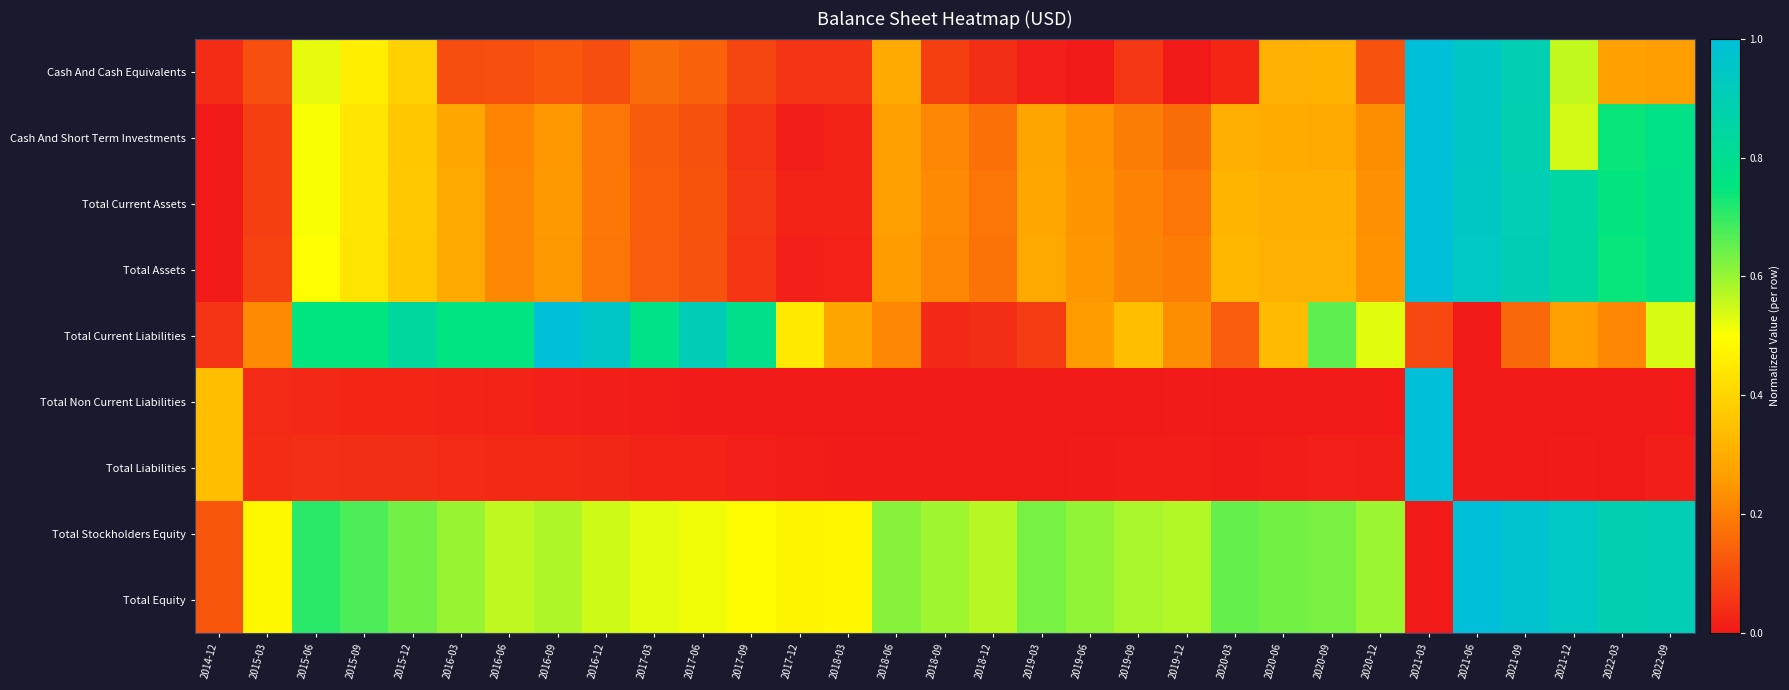

Reading left to right, list all the values displayed in this chart.

Cash And Cash Equivalents: 2014-12=0.0	2015-03=0.1	2015-06=0.5	2015-09=0.5	2015-12=0.4	2016-03=0.1	2016-06=0.1	2016-09=0.1	2016-12=0.1	2017-03=0.2	2017-06=0.1	2017-09=0.1	2017-12=0.0	2018-03=0.1	2018-06=0.3	2018-09=0.1	2018-12=0.0	2019-03=0.0	2019-06=0.0	2019-09=0.1	2019-12=0.0	2020-03=0.0	2020-06=0.3	2020-09=0.3	2020-12=0.1	2021-03=1.0	2021-06=0.9	2021-09=0.9	2021-12=0.6	2022-03=0.3	2022-09=0.3
Cash And Short Term Investments: 2014-12=0.0	2015-03=0.1	2015-06=0.5	2015-09=0.4	2015-12=0.4	2016-03=0.3	2016-06=0.2	2016-09=0.2	2016-12=0.2	2017-03=0.1	2017-06=0.1	2017-09=0.1	2017-12=0.0	2018-03=0.0	2018-06=0.3	2018-09=0.2	2018-12=0.2	2019-03=0.3	2019-06=0.2	2019-09=0.2	2019-12=0.2	2020-03=0.3	2020-06=0.3	2020-09=0.3	2020-12=0.2	2021-03=1.0	2021-06=0.9	2021-09=0.9	2021-12=0.5	2022-03=0.7	2022-09=0.8
Total Current Assets: 2014-12=0.0	2015-03=0.1	2015-06=0.5	2015-09=0.4	2015-12=0.4	2016-03=0.3	2016-06=0.2	2016-09=0.3	2016-12=0.2	2017-03=0.1	2017-06=0.1	2017-09=0.1	2017-12=0.0	2018-03=0.0	2018-06=0.3	2018-09=0.2	2018-12=0.2	2019-03=0.3	2019-06=0.2	2019-09=0.2	2019-12=0.2	2020-03=0.3	2020-06=0.3	2020-09=0.3	2020-12=0.2	2021-03=1.0	2021-06=0.9	2021-09=0.9	2021-12=0.8	2022-03=0.7	2022-09=0.8
Total Assets: 2014-12=0.0	2015-03=0.1	2015-06=0.5	2015-09=0.4	2015-12=0.4	2016-03=0.3	2016-06=0.2	2016-09=0.2	2016-12=0.2	2017-03=0.1	2017-06=0.1	2017-09=0.1	2017-12=0.0	2018-03=0.0	2018-06=0.3	2018-09=0.2	2018-12=0.2	2019-03=0.3	2019-06=0.2	2019-09=0.2	2019-12=0.2	2020-03=0.3	2020-06=0.3	2020-09=0.3	2020-12=0.2	2021-03=1.0	2021-06=0.9	2021-09=0.9	2021-12=0.8	2022-03=0.7	2022-09=0.8
Total Current Liabilities: 2014-12=0.1	2015-03=0.2	2015-06=0.7	2015-09=0.8	2015-12=0.8	2016-03=0.8	2016-06=0.8	2016-09=1.0	2016-12=1.0	2017-03=0.8	2017-06=0.9	2017-09=0.8	2017-12=0.4	2018-03=0.3	2018-06=0.2	2018-09=0.0	2018-12=0.0	2019-03=0.1	2019-06=0.3	2019-09=0.3	2019-12=0.2	2020-03=0.1	2020-06=0.3	2020-09=0.7	2020-12=0.5	2021-03=0.1	2021-06=0.0	2021-09=0.2	2021-12=0.3	2022-03=0.2	2022-09=0.5
Total Non Current Liabilities: 2014-12=0.3	2015-03=0.0	2015-06=0.0	2015-09=0.0	2015-12=0.0	2016-03=0.0	2016-06=0.0	2016-09=0.0	2016-12=0.0	2017-03=0.0	2017-06=0.0	2017-09=0.0	2017-12=0.0	2018-03=0.0	2018-06=0.0	2018-09=0.0	2018-12=0.0	2019-03=0.0	2019-06=0.0	2019-09=0.0	2019-12=0.0	2020-03=0.0	2020-06=0.0	2020-09=0.0	2020-12=0.0	2021-03=1.0	2021-06=0.0	2021-09=0.0	2021-12=0.0	2022-03=0.0	2022-09=0.0
Total Liabilities: 2014-12=0.3	2015-03=0.0	2015-06=0.0	2015-09=0.0	2015-12=0.0	2016-03=0.0	2016-06=0.0	2016-09=0.0	2016-12=0.0	2017-03=0.0	2017-06=0.0	2017-09=0.0	2017-12=0.0	2018-03=0.0	2018-06=0.0	2018-09=0.0	2018-12=0.0	2019-03=0.0	2019-06=0.0	2019-09=0.0	2019-12=0.0	2020-03=0.0	2020-06=0.0	2020-09=0.0	2020-12=0.0	2021-03=1.0	2021-06=0.0	2021-09=0.0	2021-12=0.0	2022-03=0.0	2022-09=0.0
Total Stockholders Equity: 2014-12=0.1	2015-03=0.5	2015-06=0.7	2015-09=0.7	2015-12=0.6	2016-03=0.6	2016-06=0.6	2016-09=0.6	2016-12=0.5	2017-03=0.5	2017-06=0.5	2017-09=0.5	2017-12=0.5	2018-03=0.5	2018-06=0.6	2018-09=0.6	2018-12=0.6	2019-03=0.6	2019-06=0.6	2019-09=0.6	2019-12=0.6	2020-03=0.7	2020-06=0.6	2020-09=0.6	2020-12=0.6	2021-03=0.0	2021-06=1.0	2021-09=1.0	2021-12=0.9	2022-03=0.9	2022-09=0.9
Total Equity: 2014-12=0.1	2015-03=0.5	2015-06=0.7	2015-09=0.7	2015-12=0.6	2016-03=0.6	2016-06=0.6	2016-09=0.6	2016-12=0.5	2017-03=0.5	2017-06=0.5	2017-09=0.5	2017-12=0.5	2018-03=0.5	2018-06=0.6	2018-09=0.6	2018-12=0.6	2019-03=0.6	2019-06=0.6	2019-09=0.6	2019-12=0.6	2020-03=0.7	2020-06=0.6	2020-09=0.6	2020-12=0.6	2021-03=0.0	2021-06=1.0	2021-09=1.0	2021-12=0.9	2022-03=0.9	2022-09=0.9